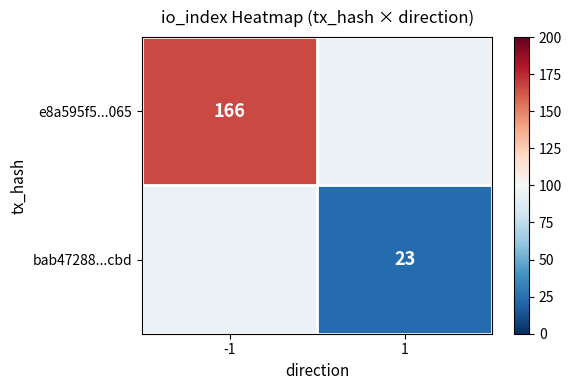

The value of e8a595f5...065 at -1 is 166.0. True or false?

True